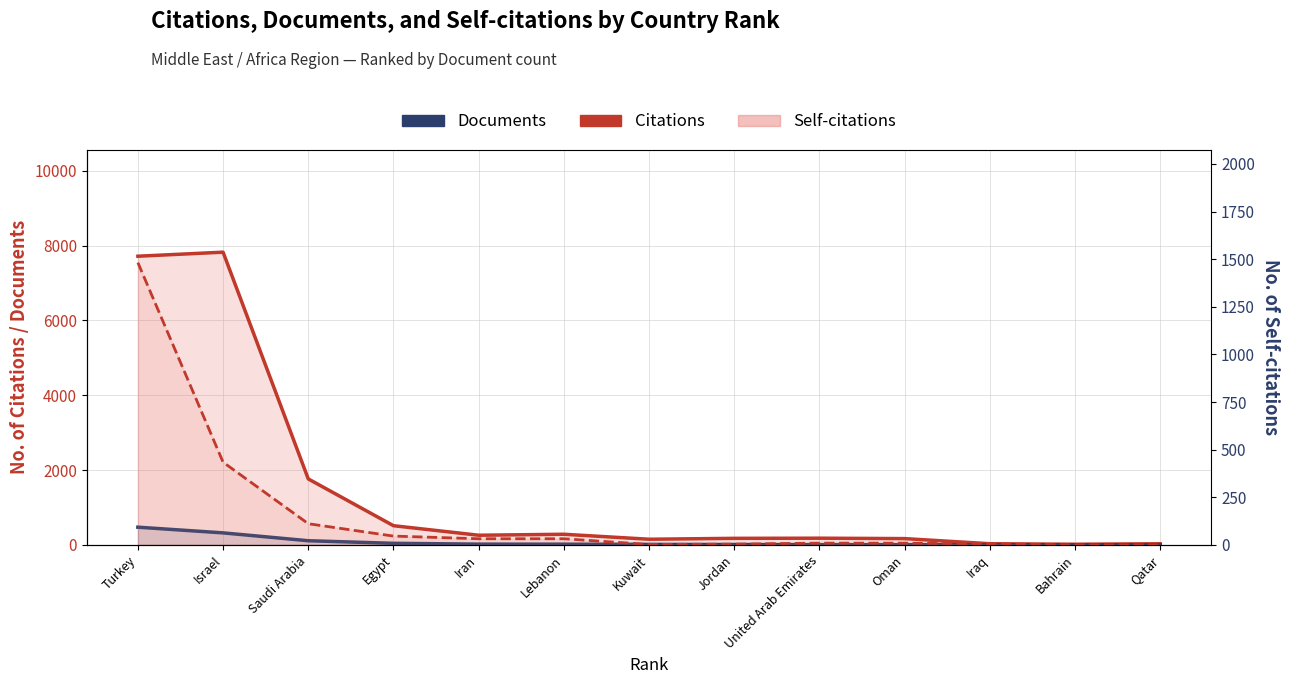

Reading right to left, transcribe all the data shown in this chart.

Citations: 29	16	30	167	178	174	150	283	257	512	1762	7822	7714
Documents: 1	2	2	6	6	8	12	18	19	41	110	320	472
Self-citations: 0	0	5	9	9	4	2	32	32	46	111	434	1482